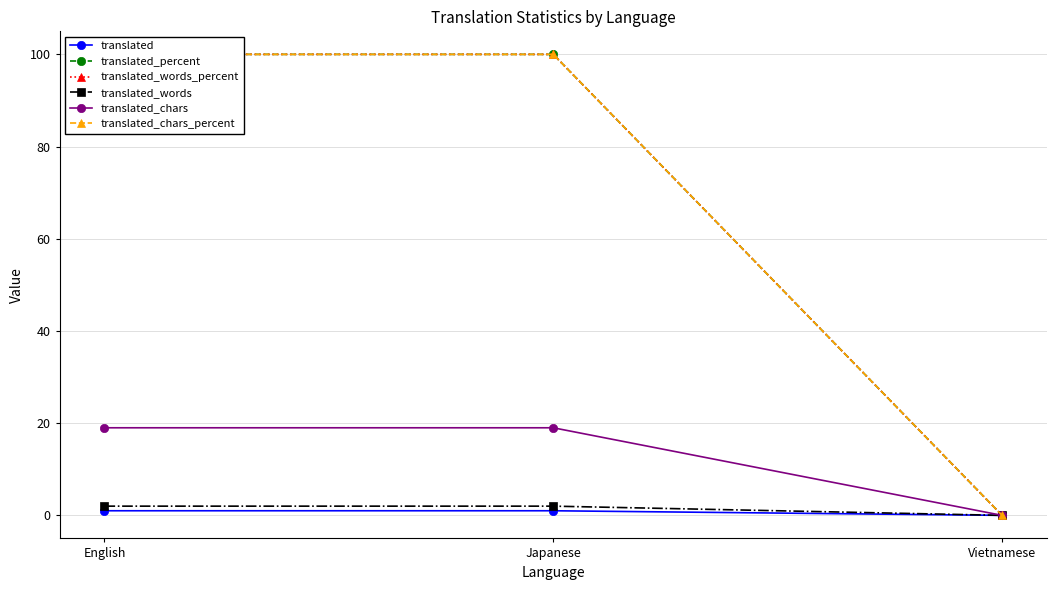

Rank the series at English from lowest to highest value.

translated, translated_words, translated_chars, translated_percent, translated_words_percent, translated_chars_percent